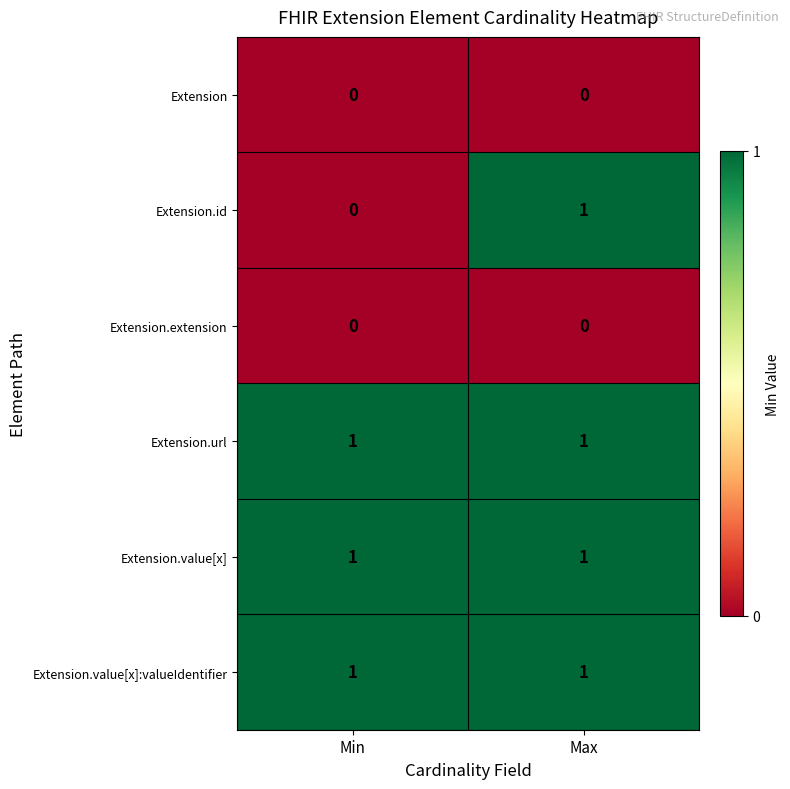

At which category is the sum across all series the highest?

Max